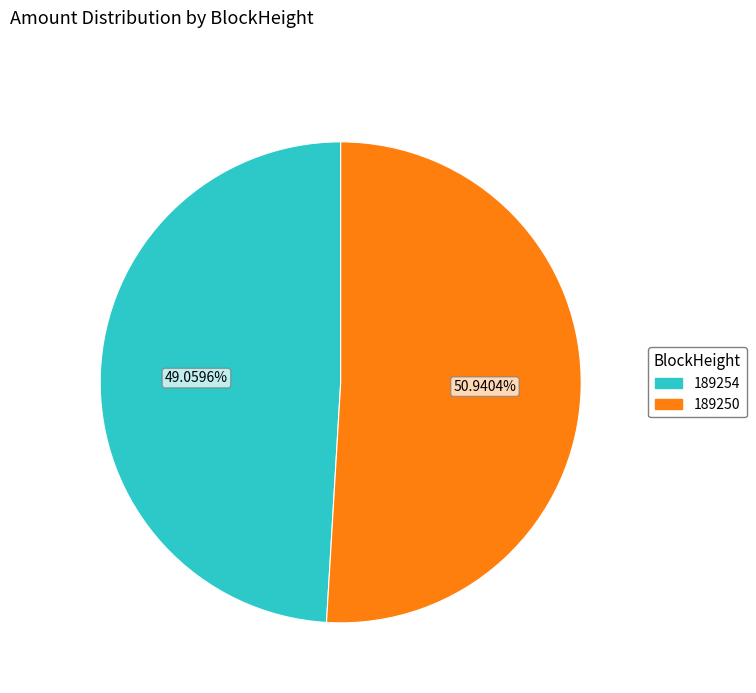

To the nearest percent, what is the difference between the largest and smallest slice percentages?

2%